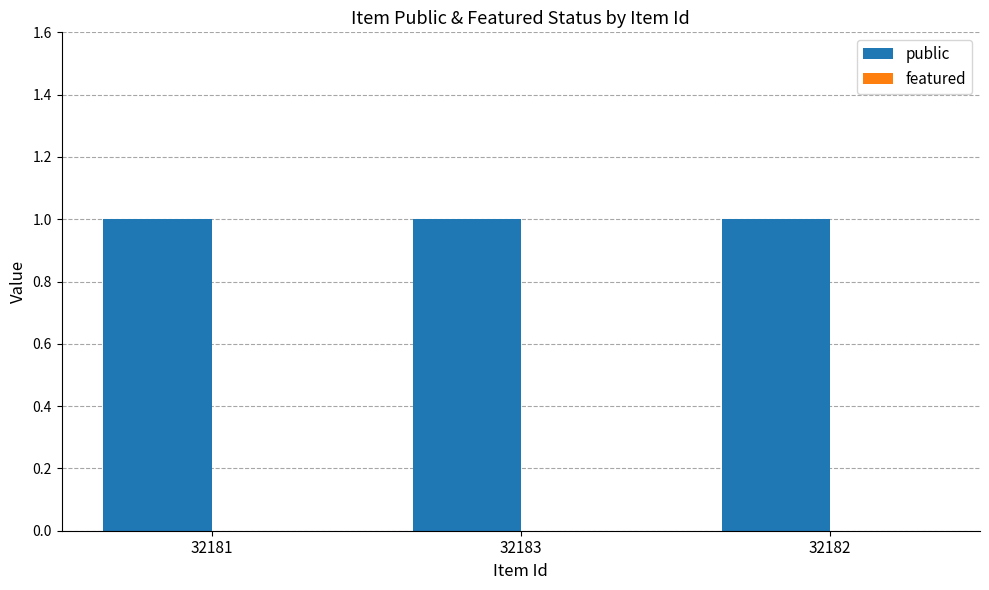

Reading right to left, transcribe all the data shown in this chart.

public: 32182=1	32183=1	32181=1
featured: 32182=0	32183=0	32181=0